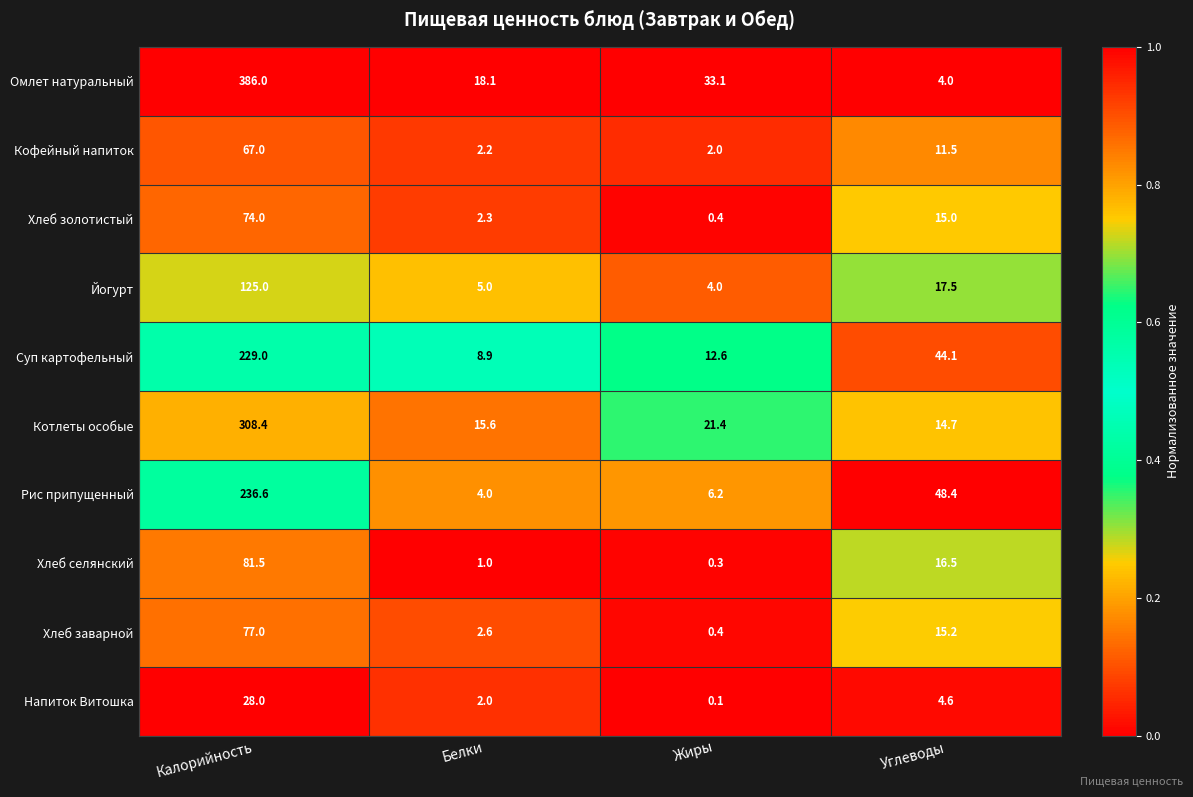

At which label does Хлеб заварной first exceed 15?

Калорийность